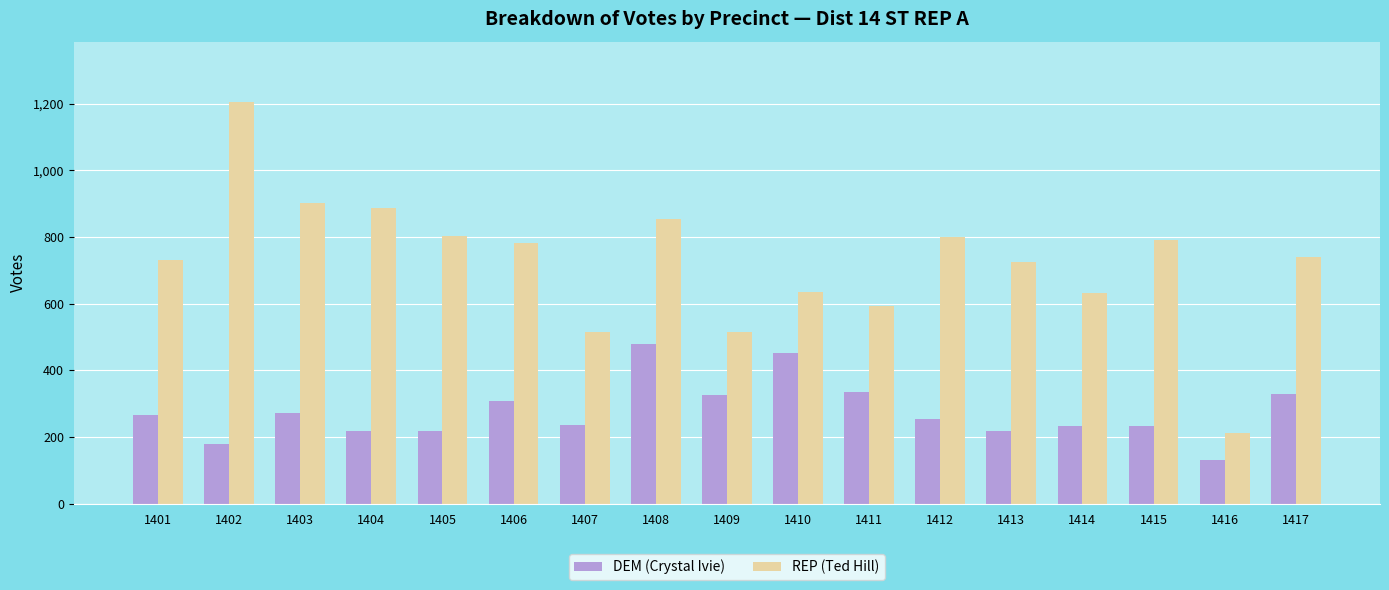

How many categories are shown in the chart?

17